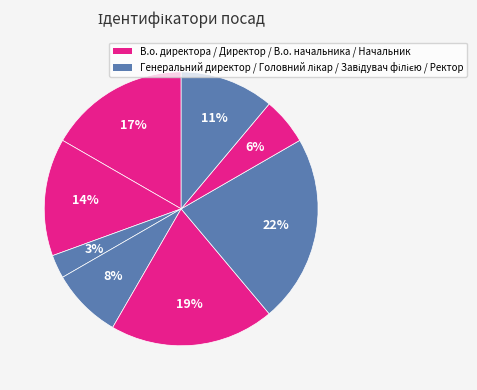

How many slices are in this pie chart?

8